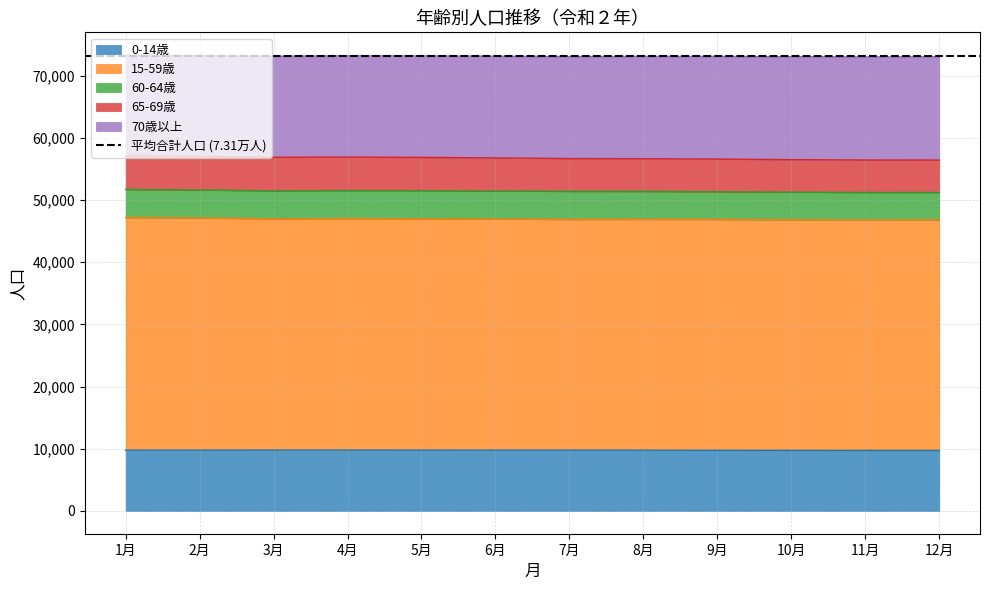

True or false: 65-69歳 and 0-14歳 intersect in this chart.

False